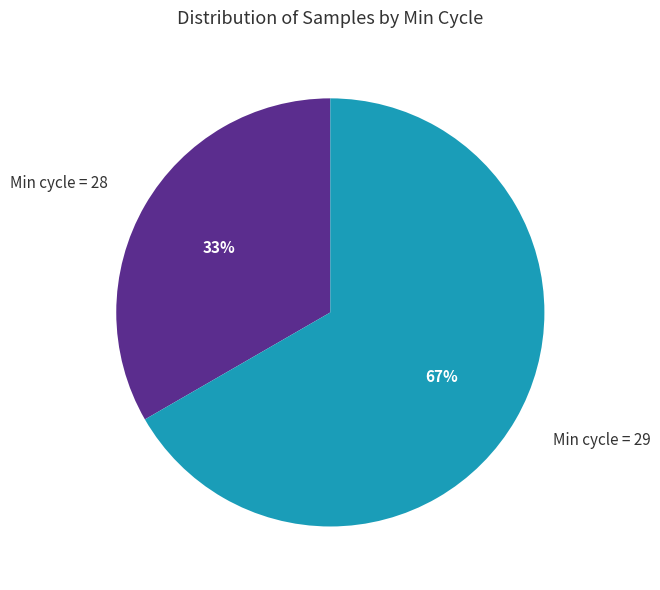

Rank the categories by value from highest to lowest.

Min cycle = 29, Min cycle = 28